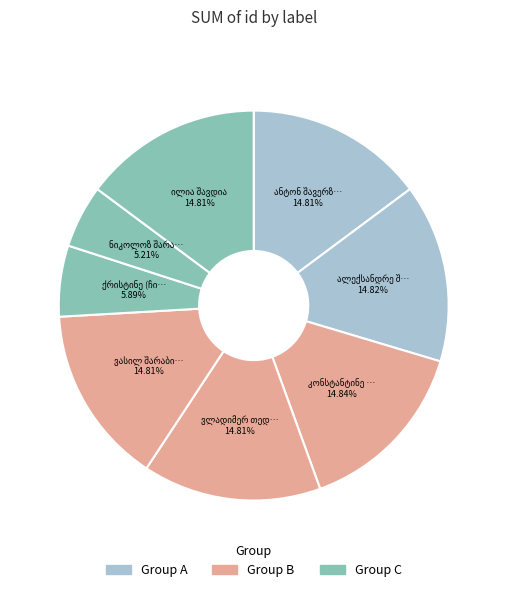

To the nearest percent, what portion does ნიკოლოზ შარაბიძე represent?

5%